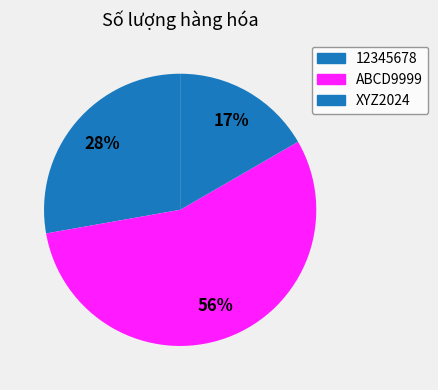

The ABCD9999 slice represents 44% of the pie. True or false?

False